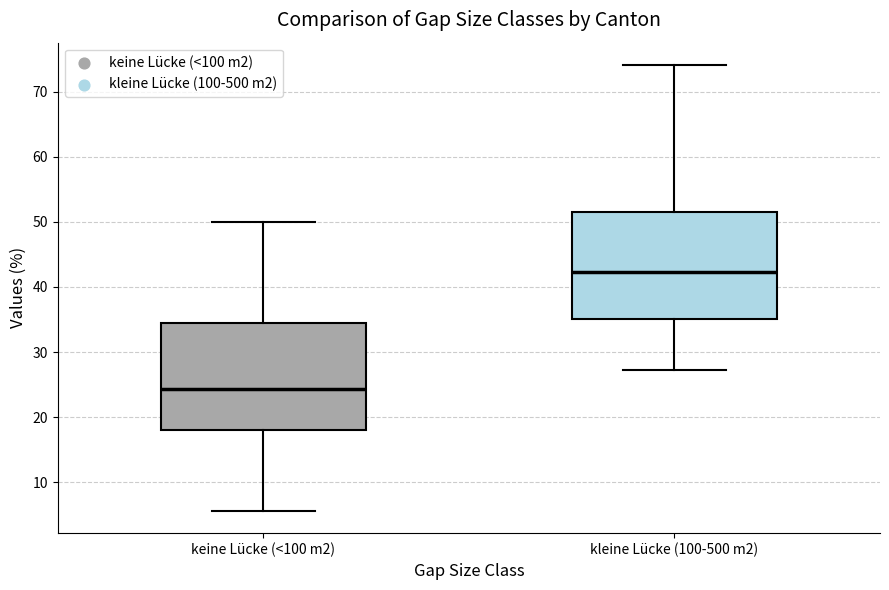

Reading left to right, read every box against the y-axis: the position of its median line, the range the box covers, and the ends of its whiskers. The values are not printed on the chart, so give them approximately, as read against the axis.

keine Lücke (<100 m2): median 24, box 18 to 34, whiskers 6 to 50
kleine Lücke (100-500 m2): median 42, box 35 to 51, whiskers 27 to 74